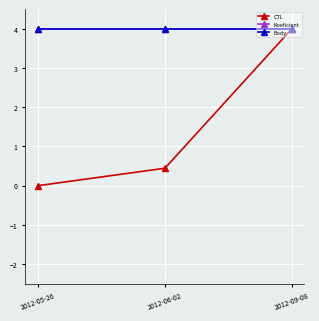

At which label is Koeficient closest to 4?

2012-05-26